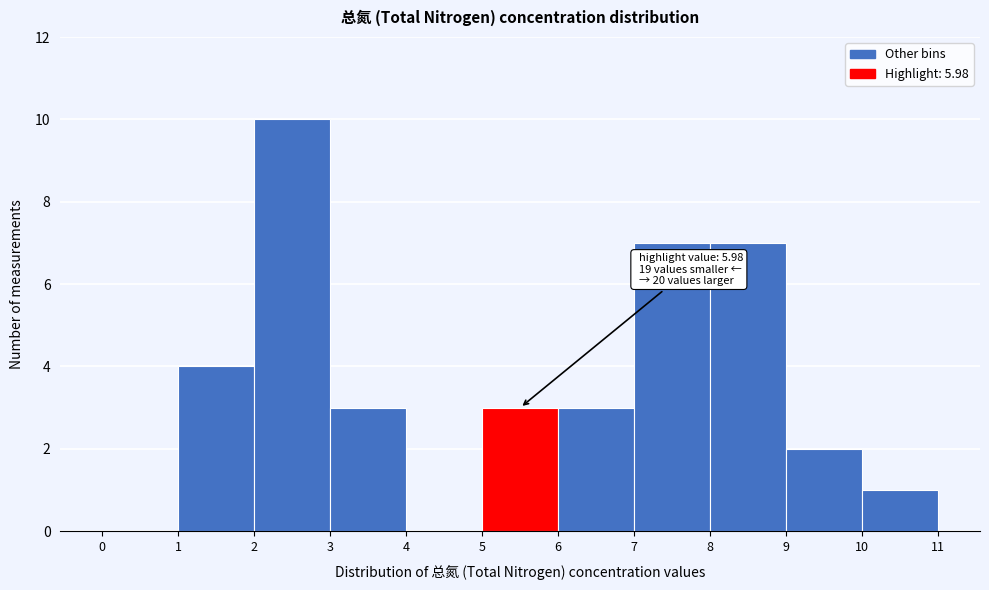

Which range on the x-axis has the tallest bar?

2 to 3